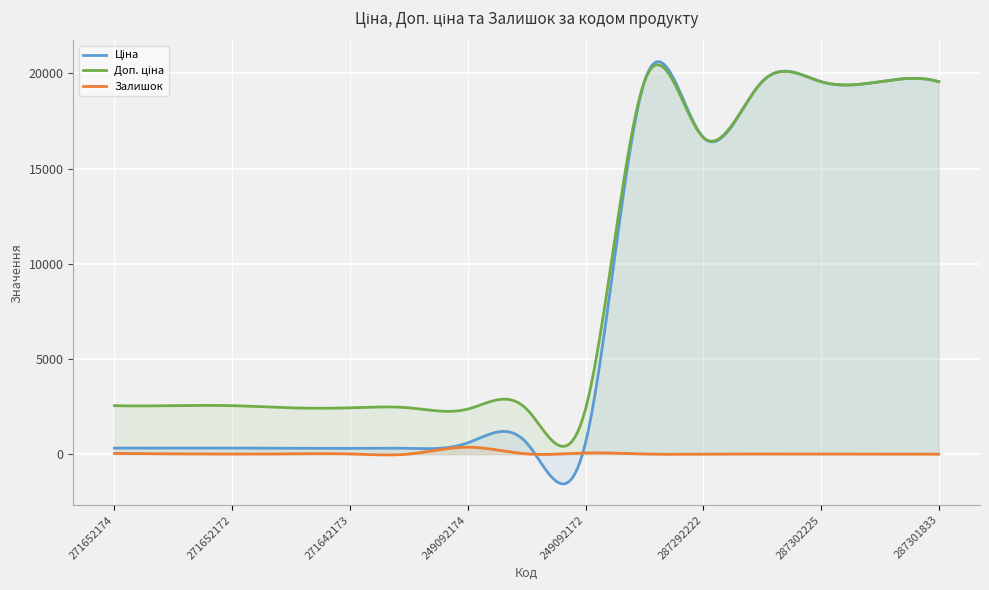

True or false: Ціна has more than 2 points higher than both neighbors.

False